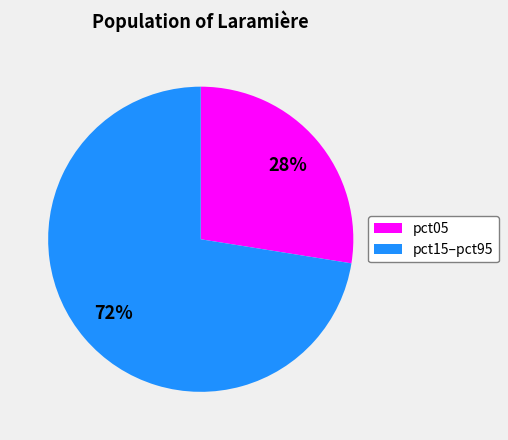

Which category has the smallest portion of the pie?

pct05